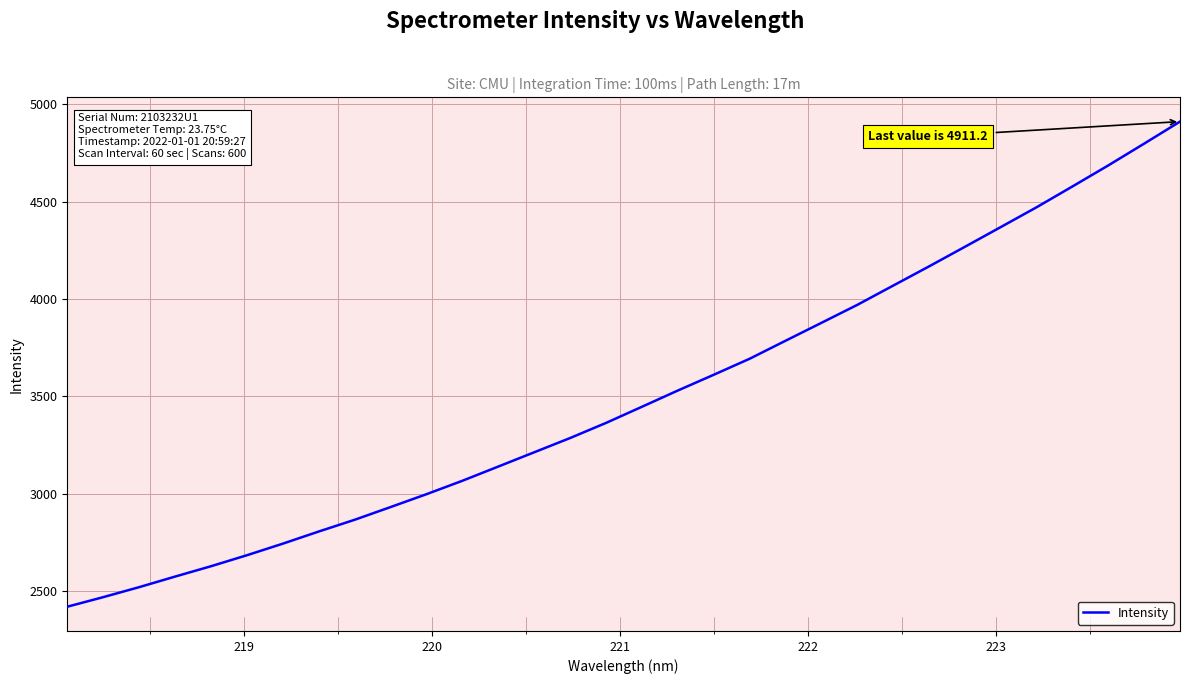

What is the smallest value displayed?

2419.6